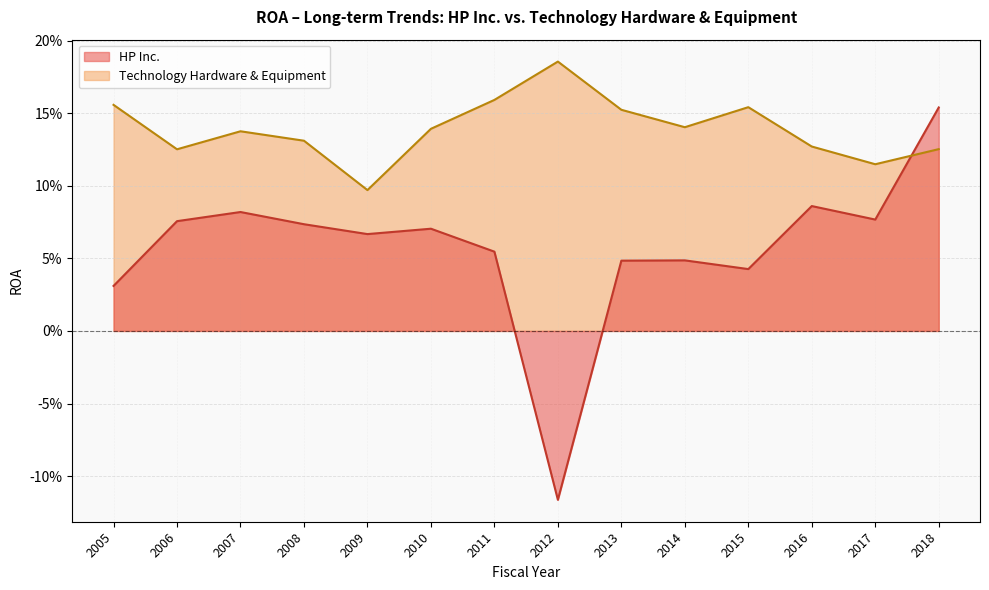

What is the value of the Technology Hardware & Equipment point at the 5th from the left?

0.1